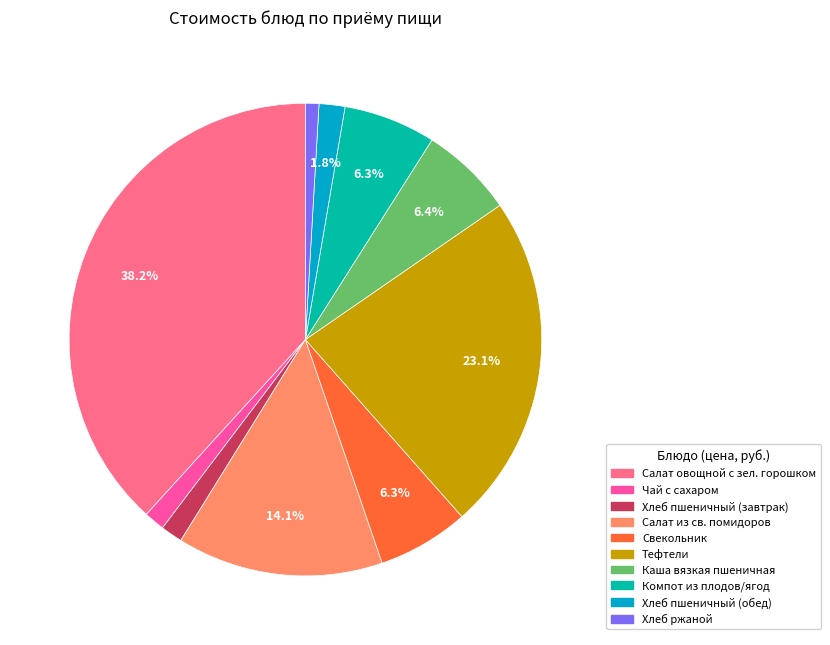

Is there any slice that represents more than half of the pie?

No